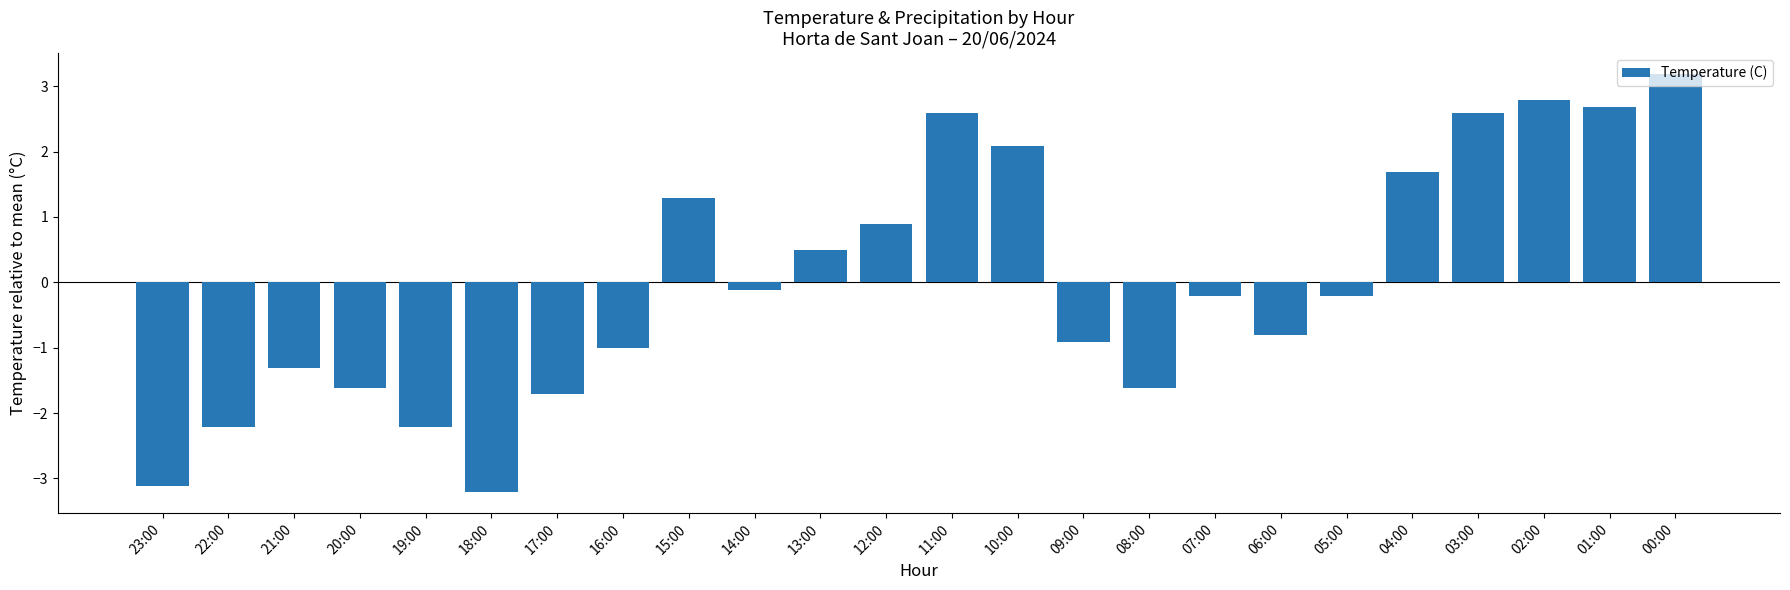

The chart shows a value of 2.7 at 01:00. True or false?

True